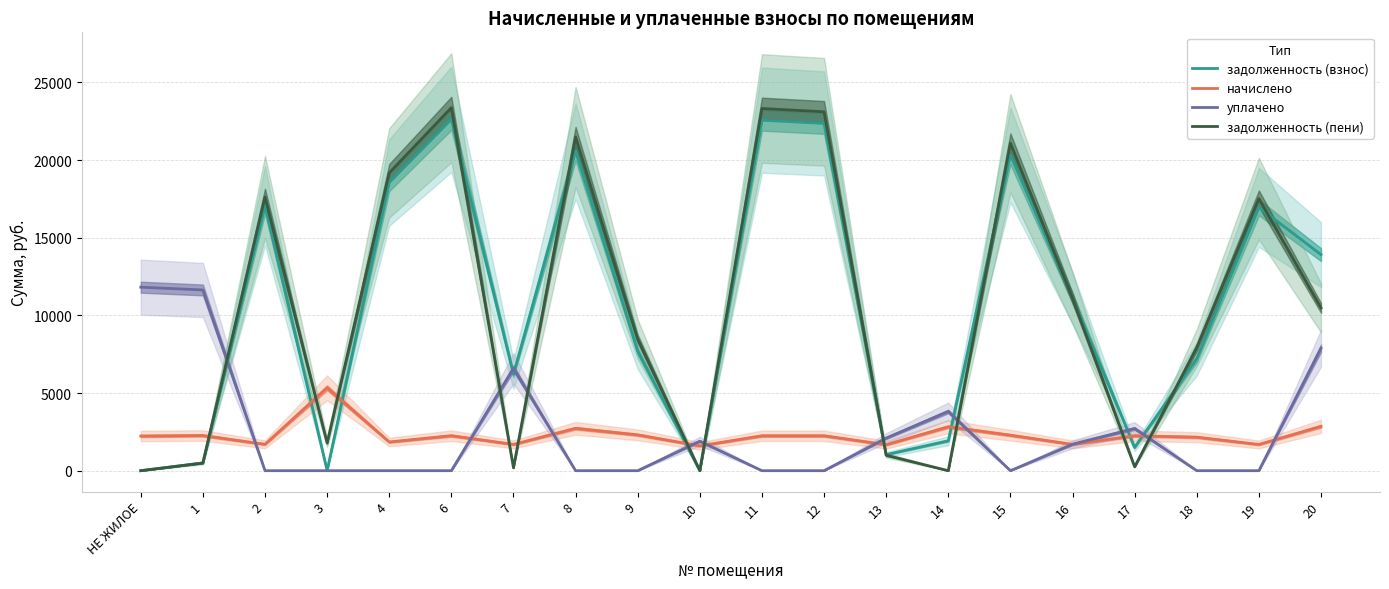

What is the label of the 1st point from the left?

НЕ ЖИЛОЕ